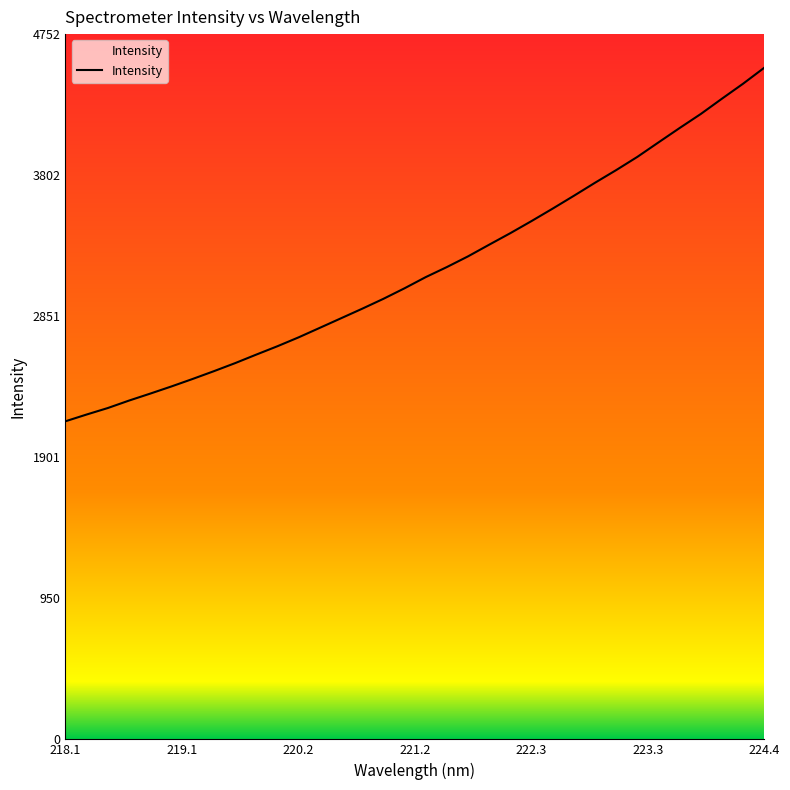

How many values are below 3114?

17